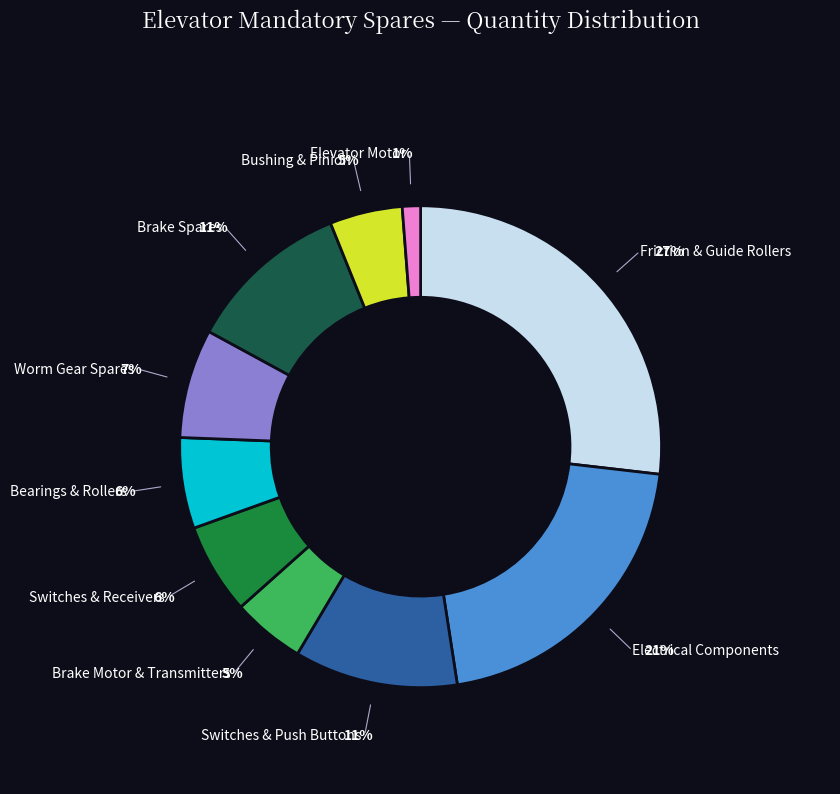

What is the smallest slice in the pie chart?

Elevator Motor